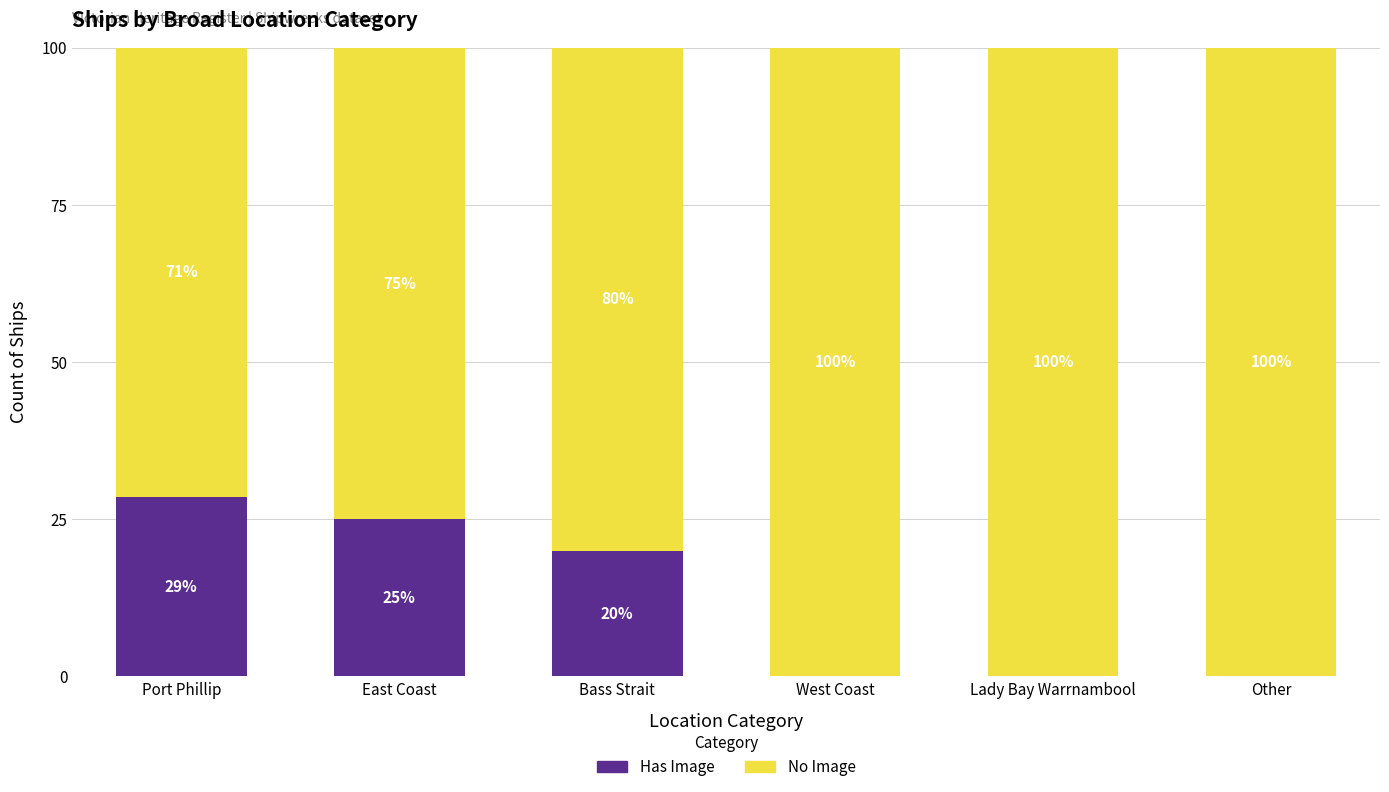

How many Has Image values are between 0 and 25?

5